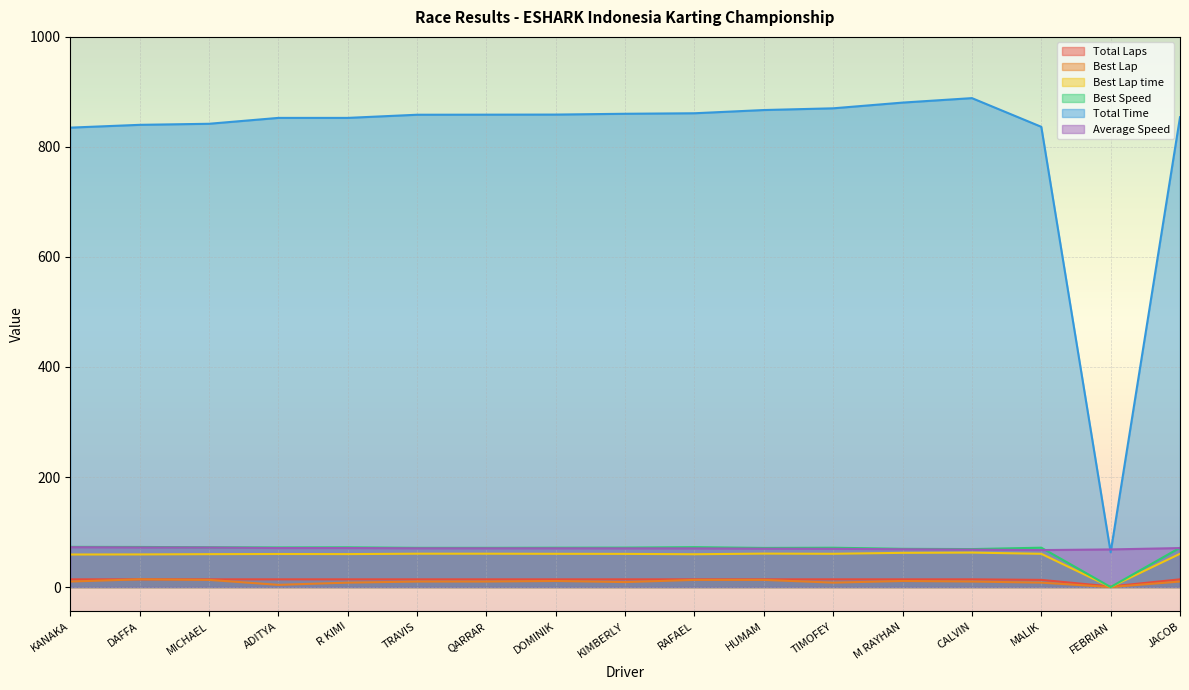

What is the label of the 13th point from the right?

R KIMI